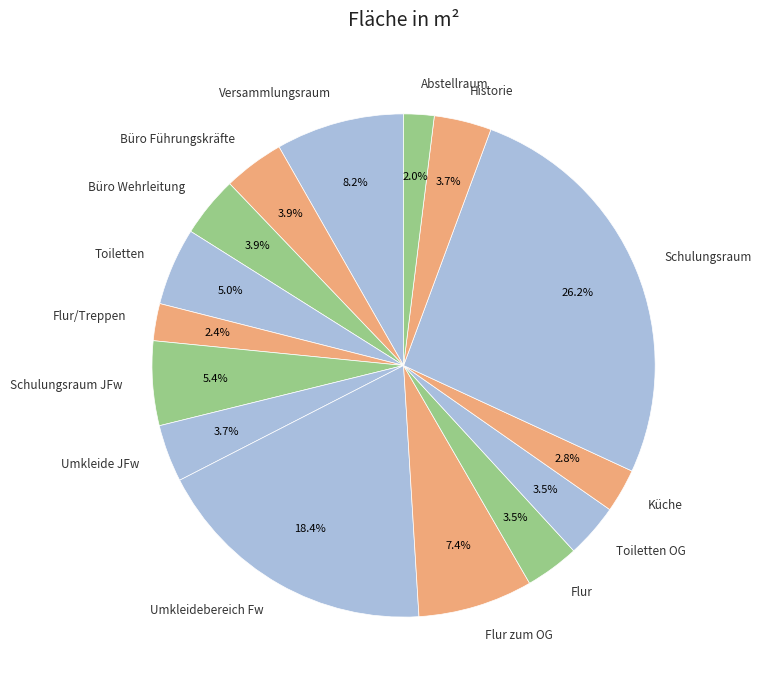

Is it true that Flur/Treppen is 12% of the pie?

False